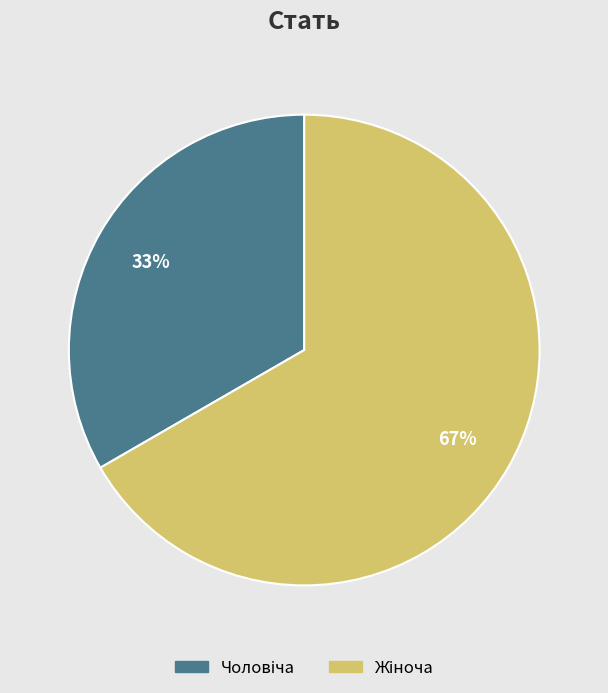

Count the number of slices in the pie.

2